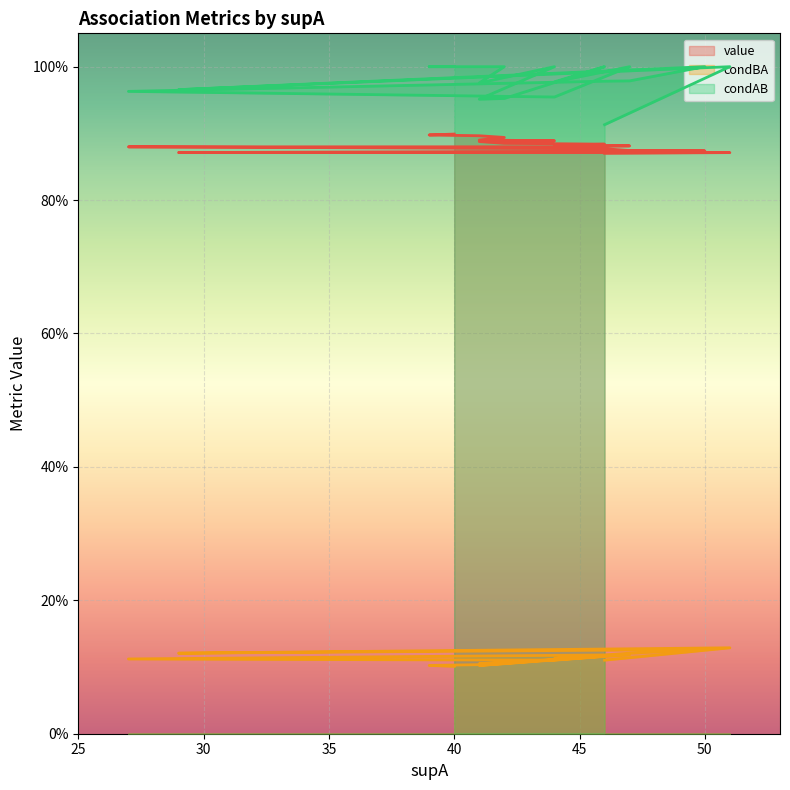

Where is the first local maximum for condAB?

44